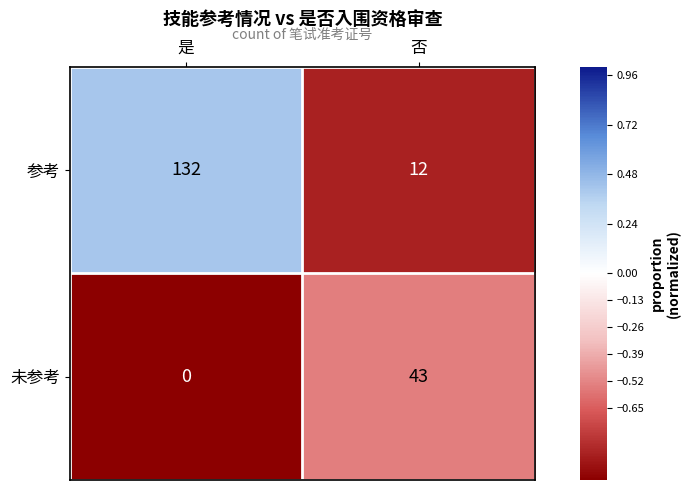

Between 是 and 否, which series saw the biggest shift?

参考